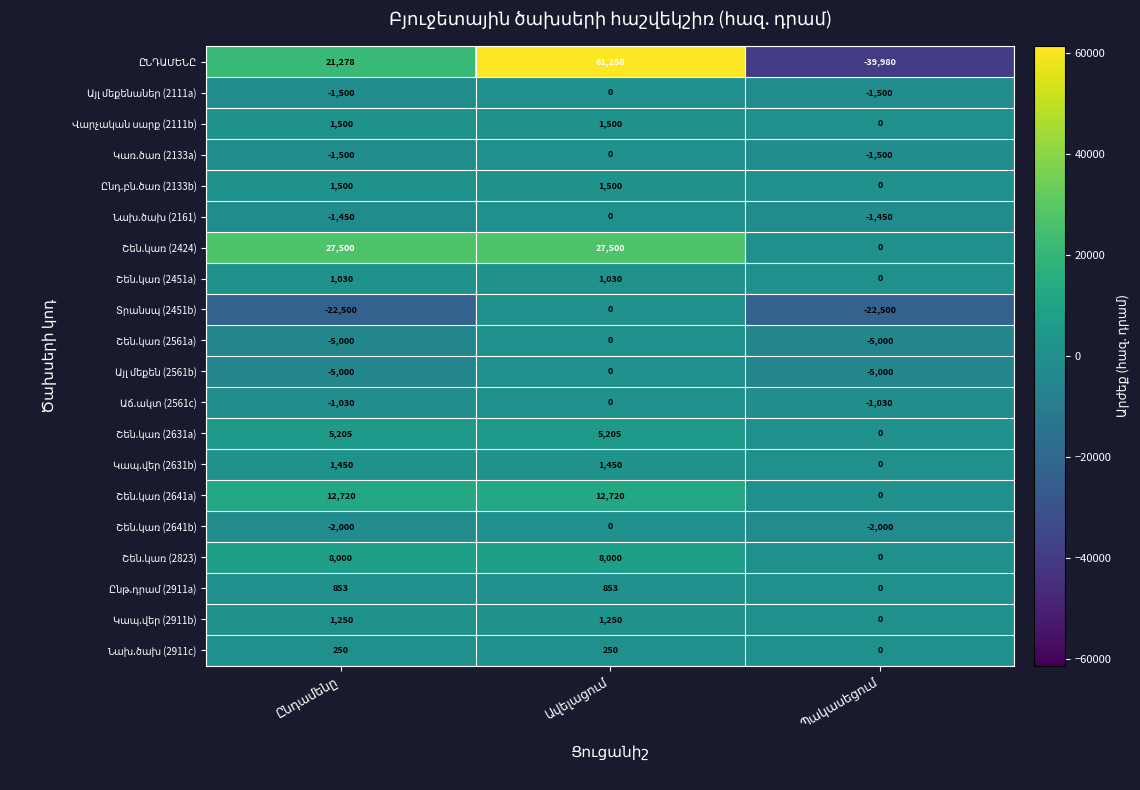

What is the greatest value displayed?

61258